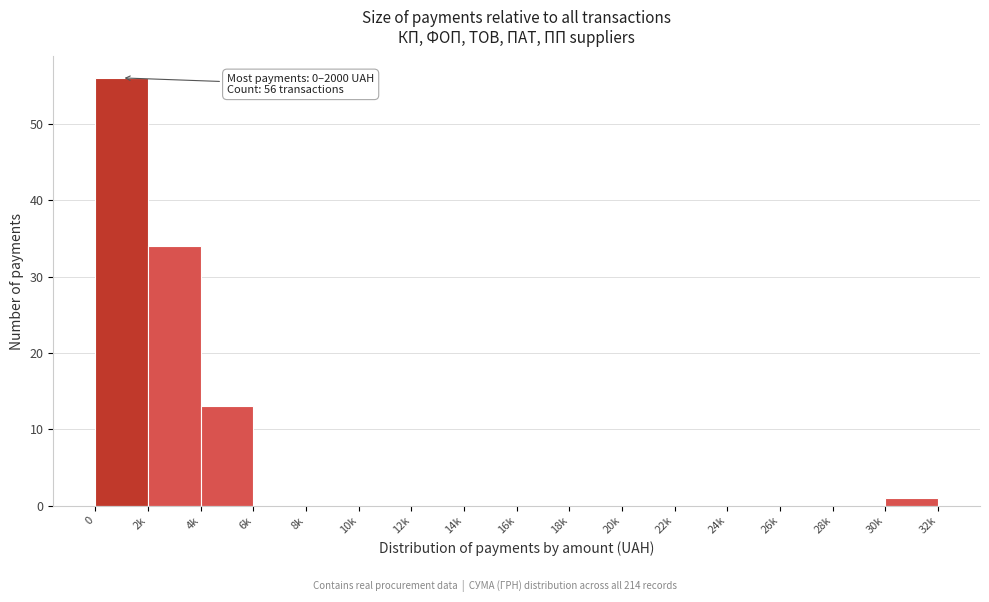

Reading left to right, list all the values displayed in this chart.

0=56	2k=34	4k=13	6k=0	8k=0	10k=0	12k=0	14k=0	16k=0	18k=0	20k=0	22k=0	24k=0	26k=0	28k=0	30k=1